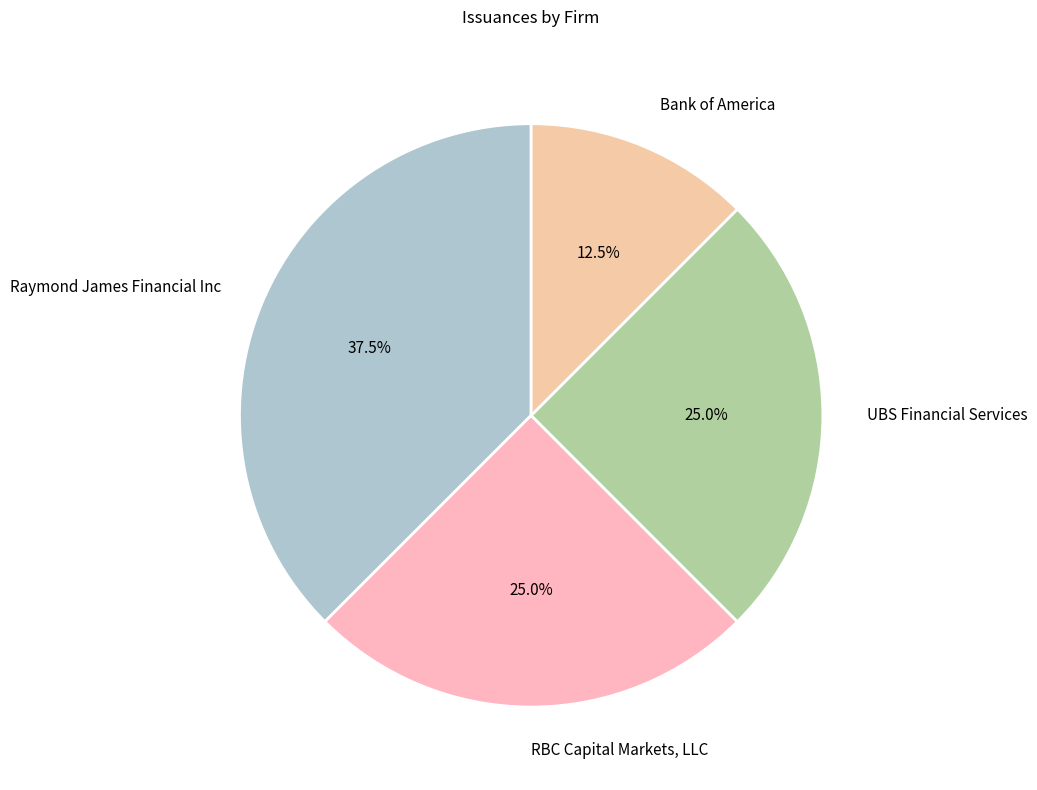

Is UBS Financial Services the majority of the pie?

No